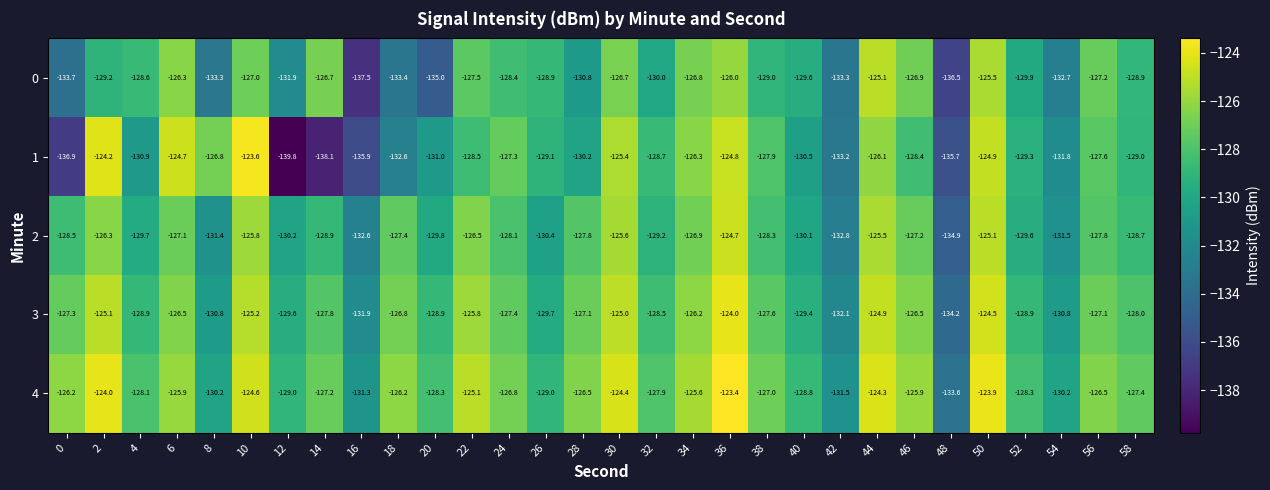

Which series has the largest total across all categories?

4